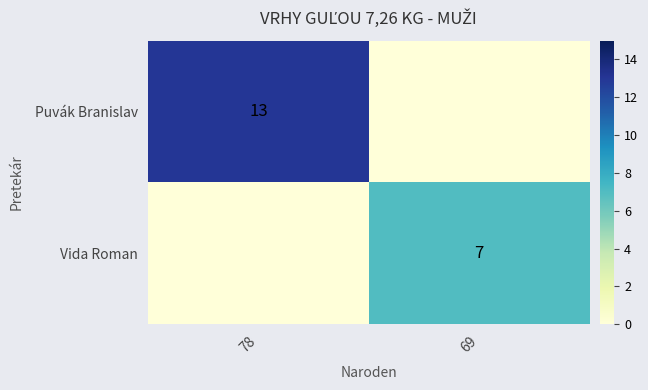

How many data points does each series have?

2